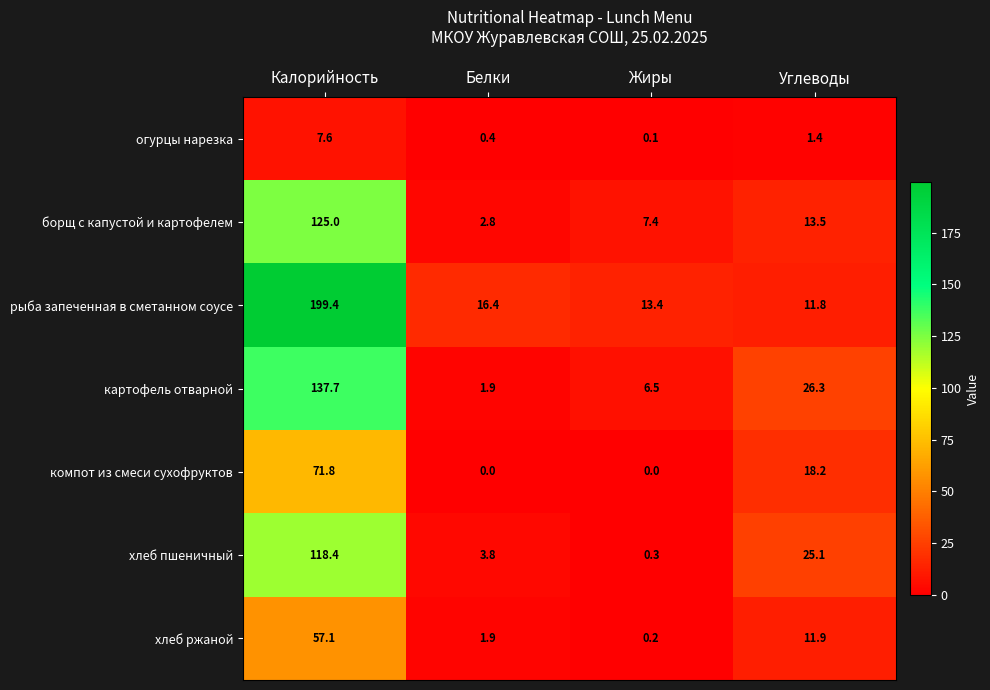

What is the difference between the maximum and minimum values in the борщ с капустой и картофелем series?

122.2